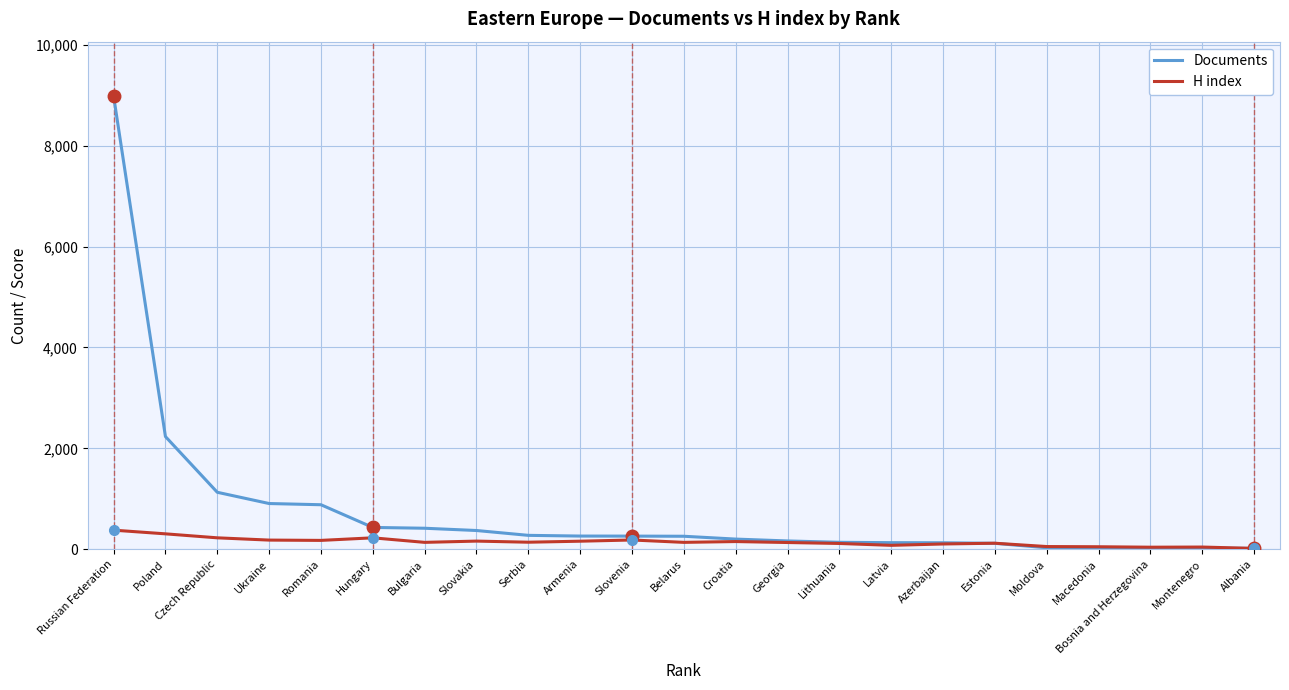

Rank the series by their average value, from lowest to highest.

H index, Documents